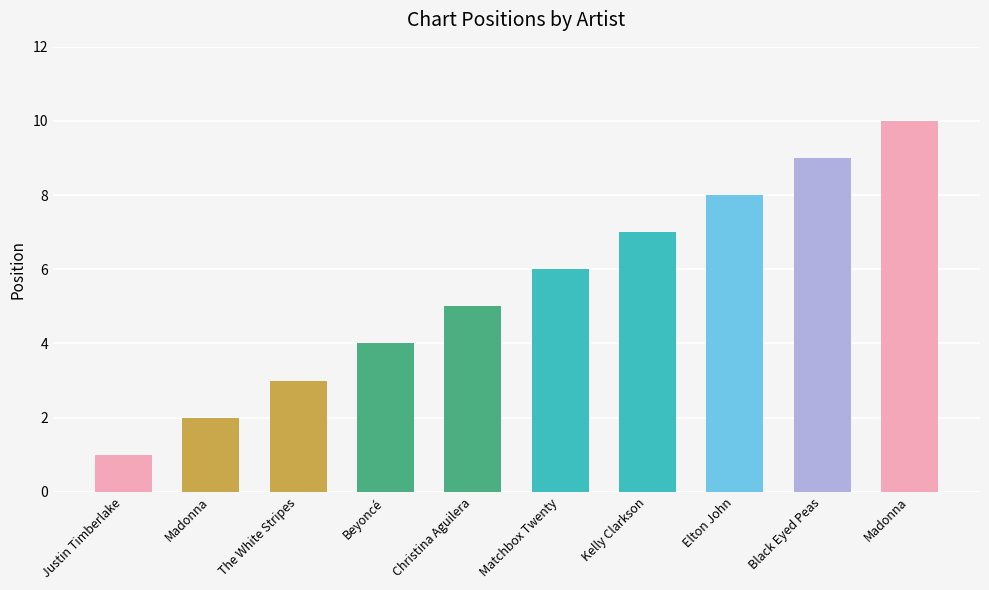

What is the sum of the values at Black Eyed Peas and Madonna?

11